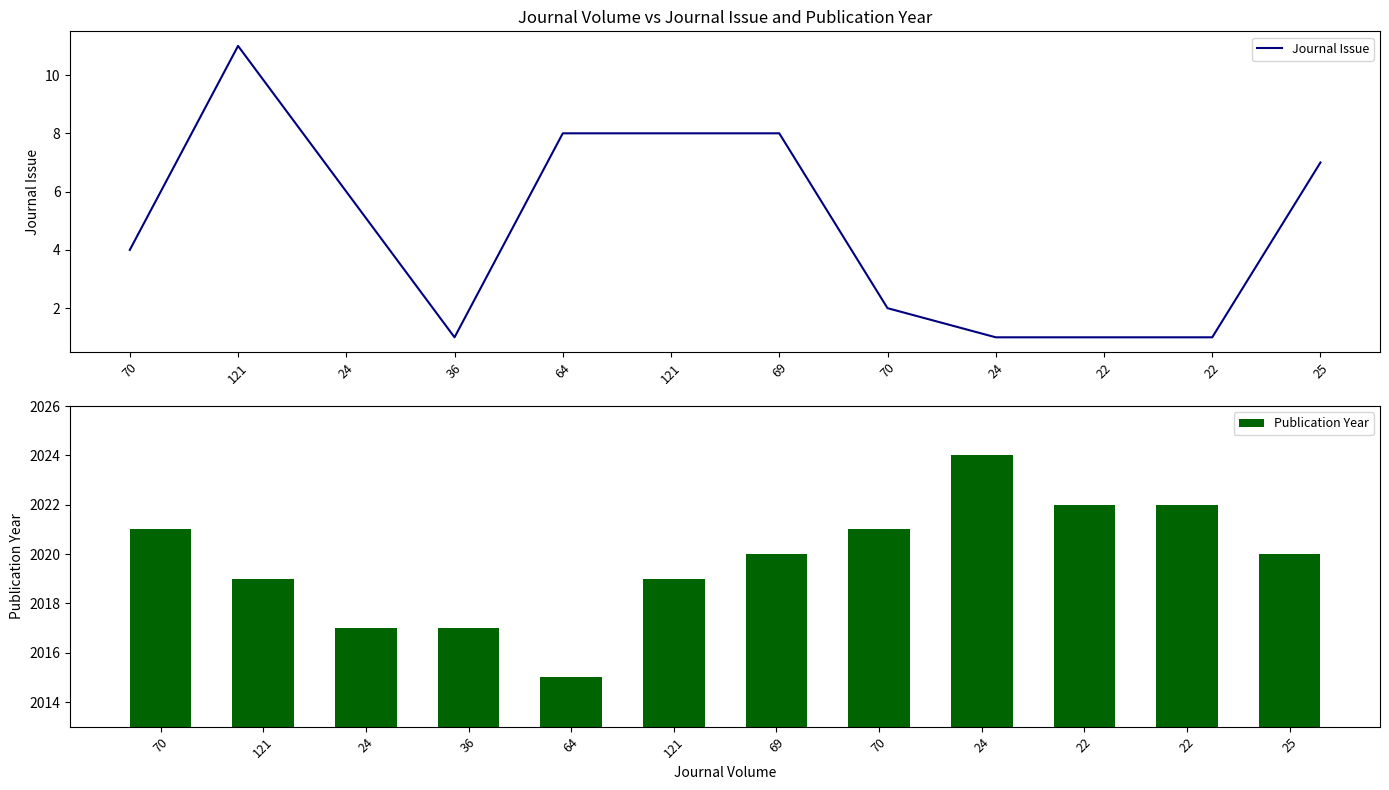

True or false: Journal Issue has a value of 1 at 22.

True